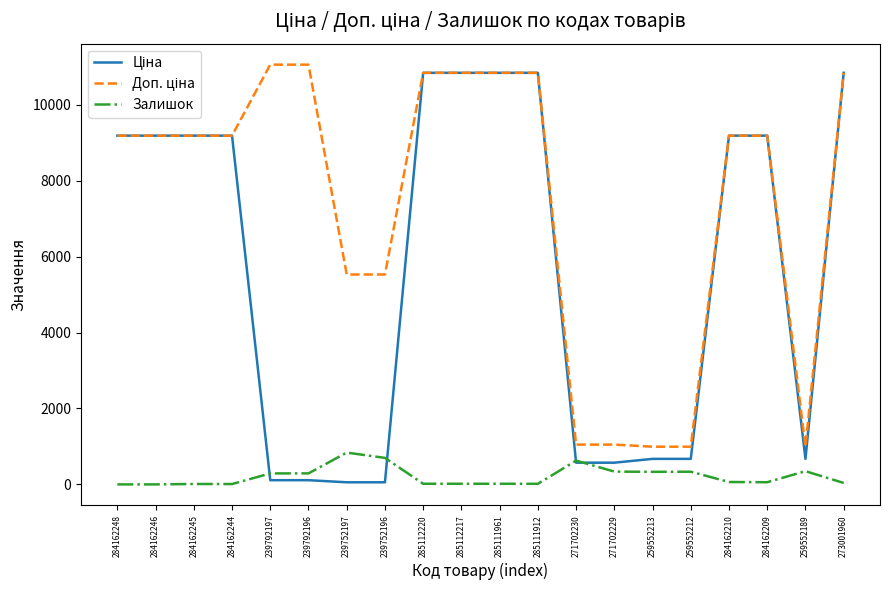

What is the maximum value shown in the chart?

11055.0